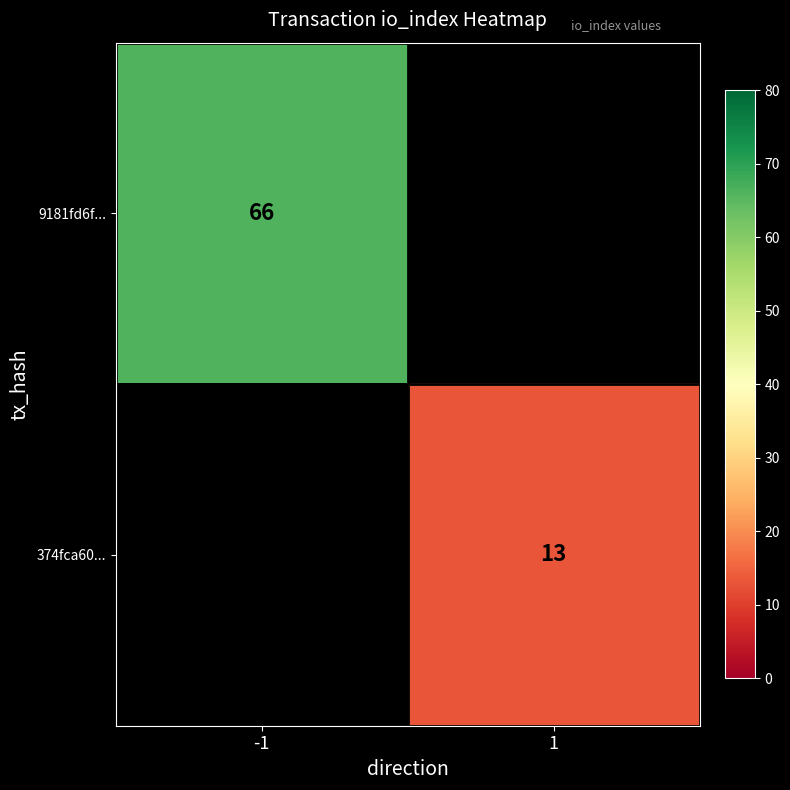

The value of 9181fd6f... at -1 is 66. True or false?

True